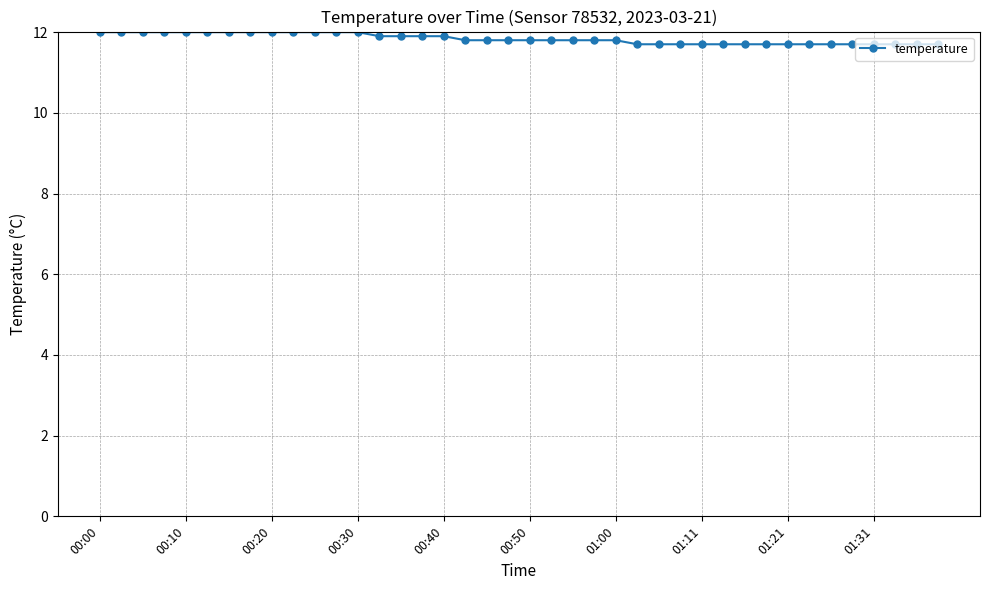

What is the value of the 38th point from the left?

11.7